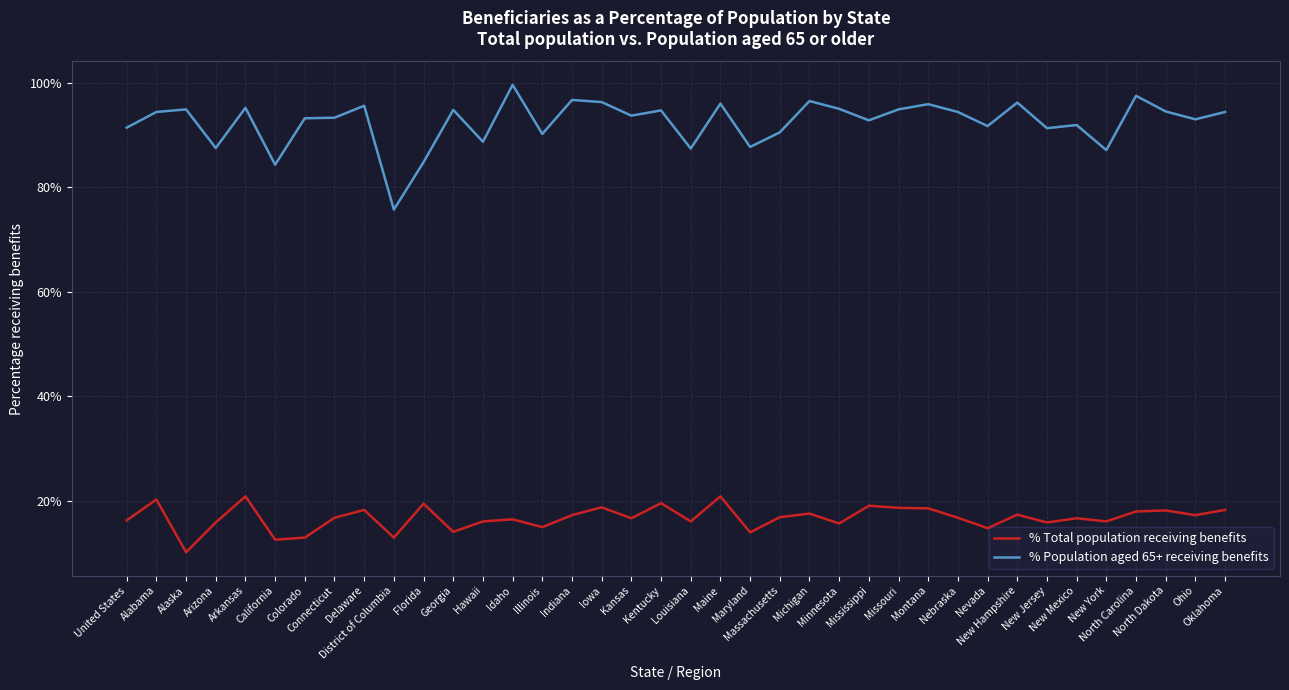

What is the difference between the % Population aged 65+ receiving benefits values at Idaho and Connecticut?

6.3